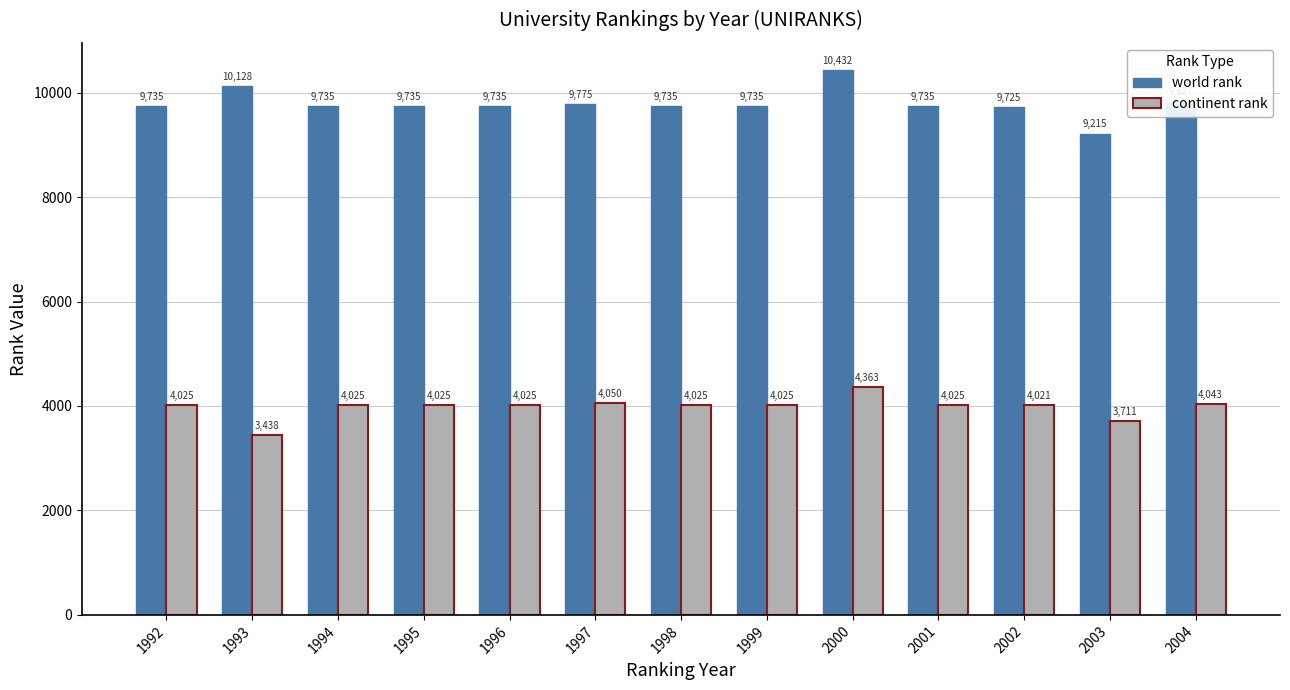

At which category is the sum across all series the highest?

2000